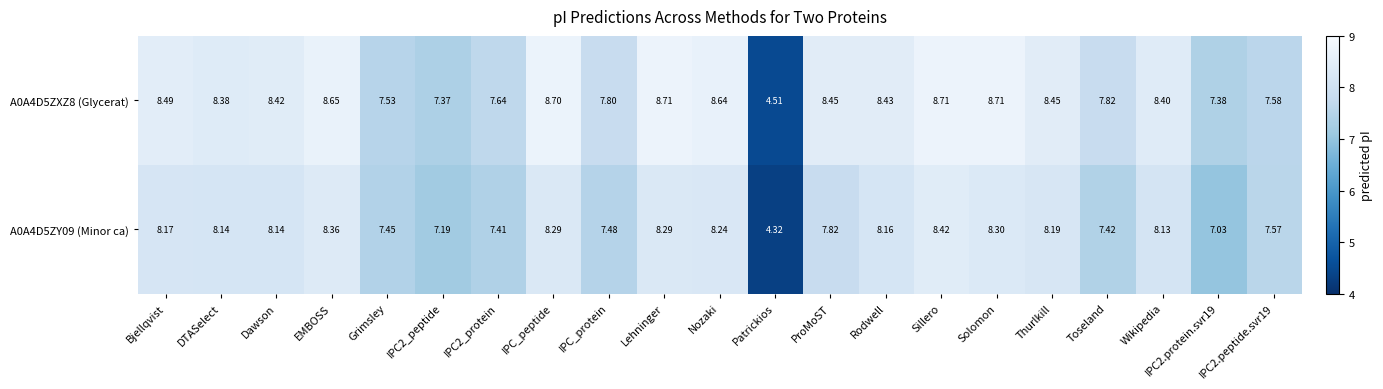

Is the value of A0A4D5ZY09 (Minor ca) at Wikipedia greater than the value of A0A4D5ZXZ8 (Glycerat) at EMBOSS?

No